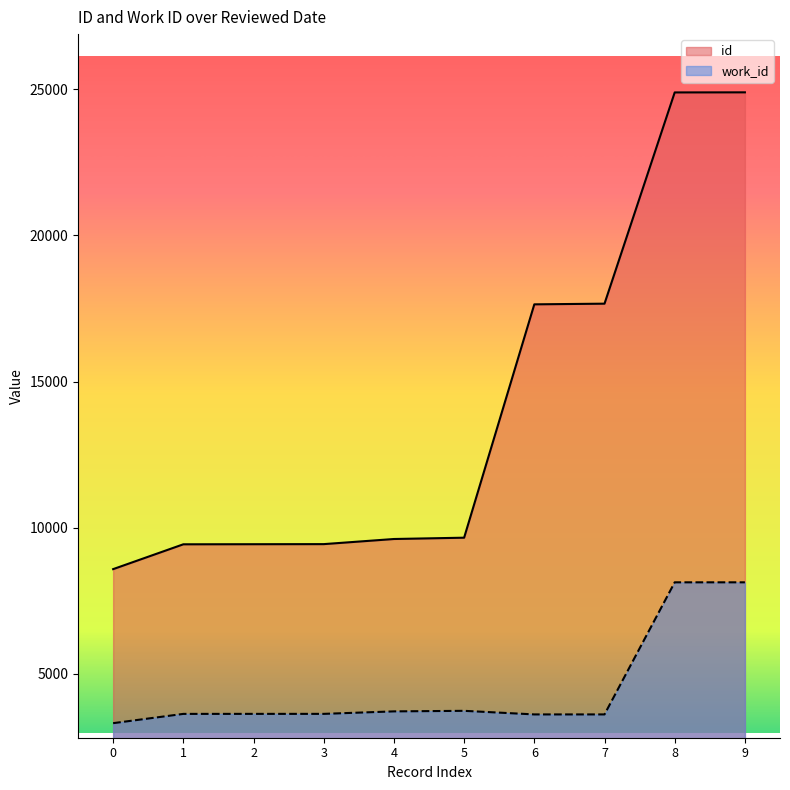

List the series in order of their overall mean, lowest first.

work_id, id